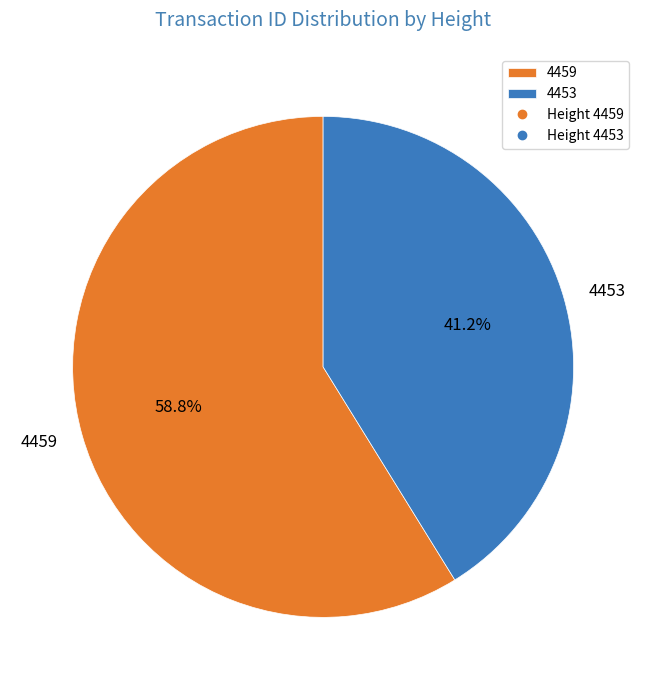

Is it true that 4453 is 54% of the pie?

False